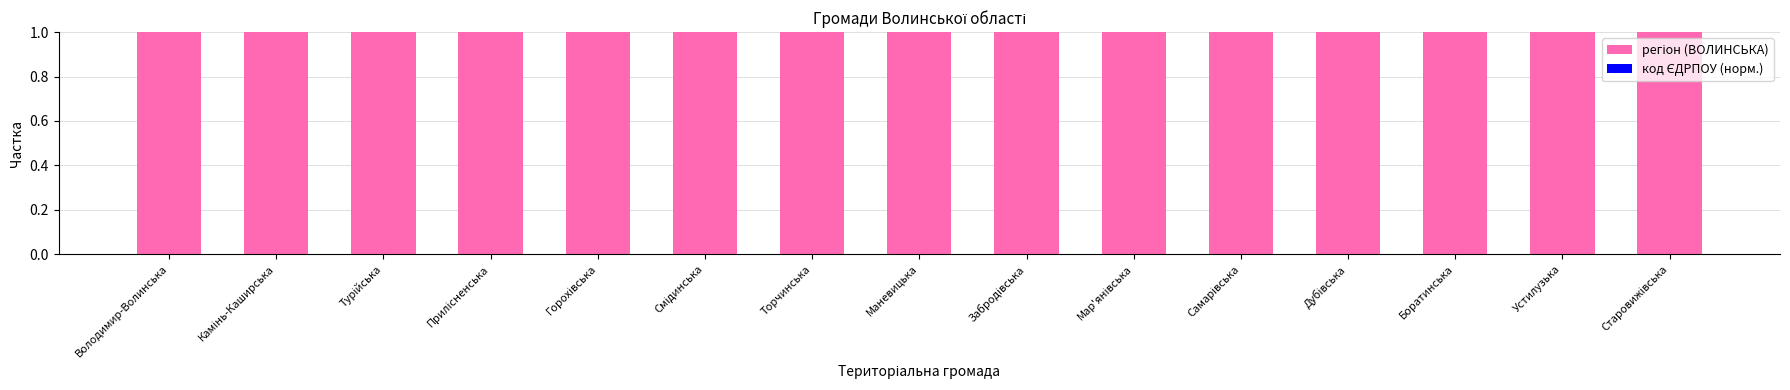

Where is код ЄДРПОУ (норм.) nearest to the value 0?

Володимир-Волинська